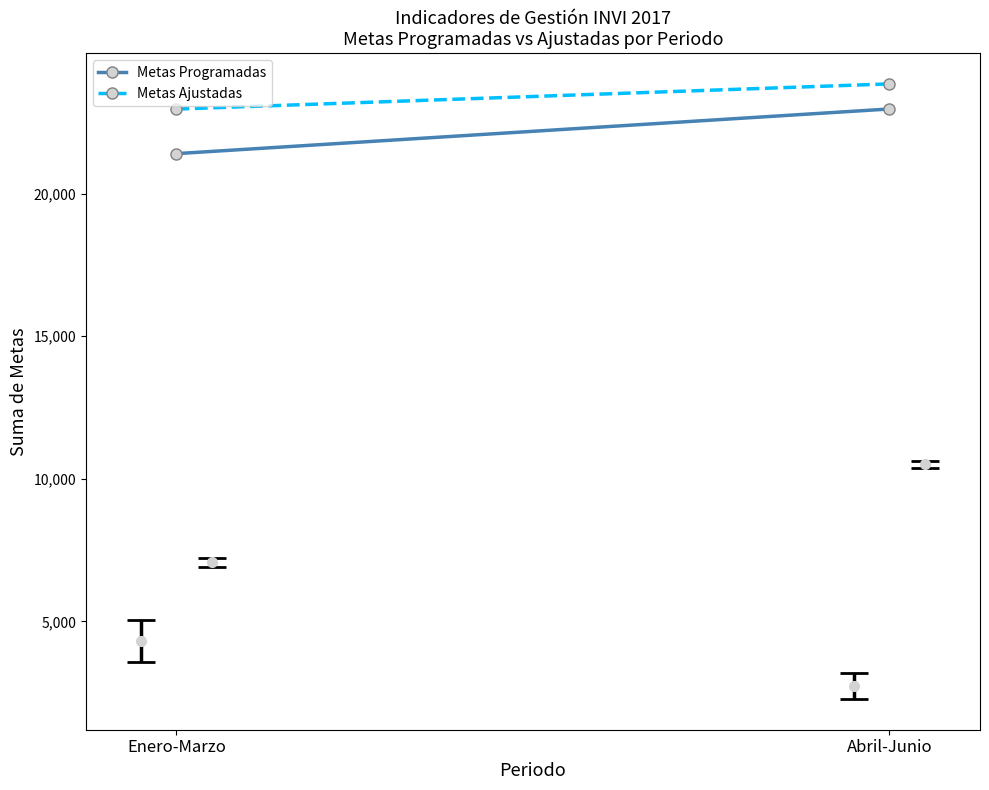

The value of Metas Ajustadas at Abril-Junio is 23855. True or false?

True